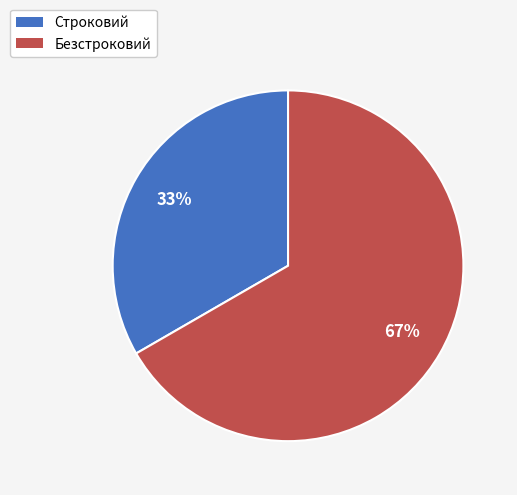

To the nearest percent, what is the combined percentage of Строковий and Безстроковий?

100%